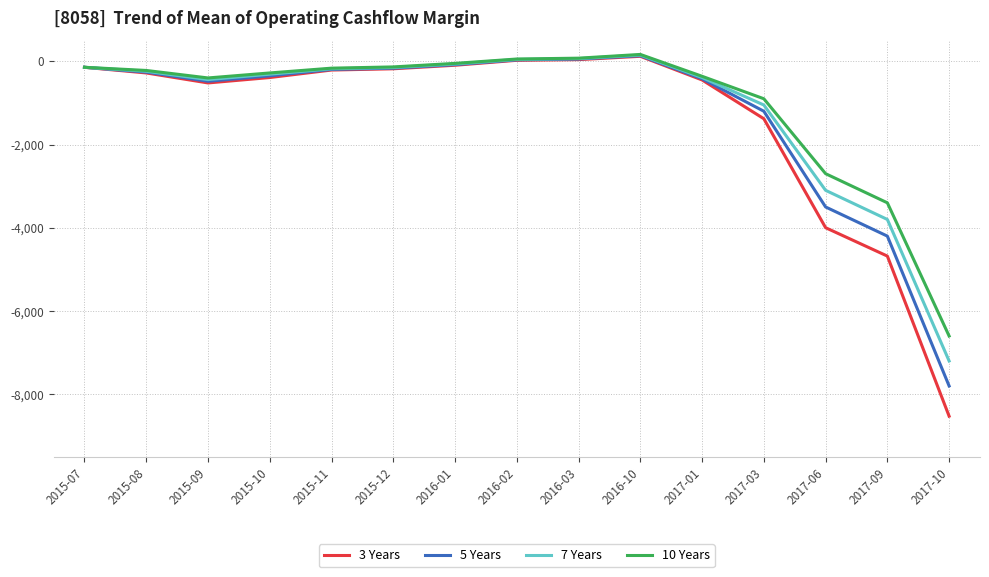

At which category does the chart reach its minimum across all series?

2017-10